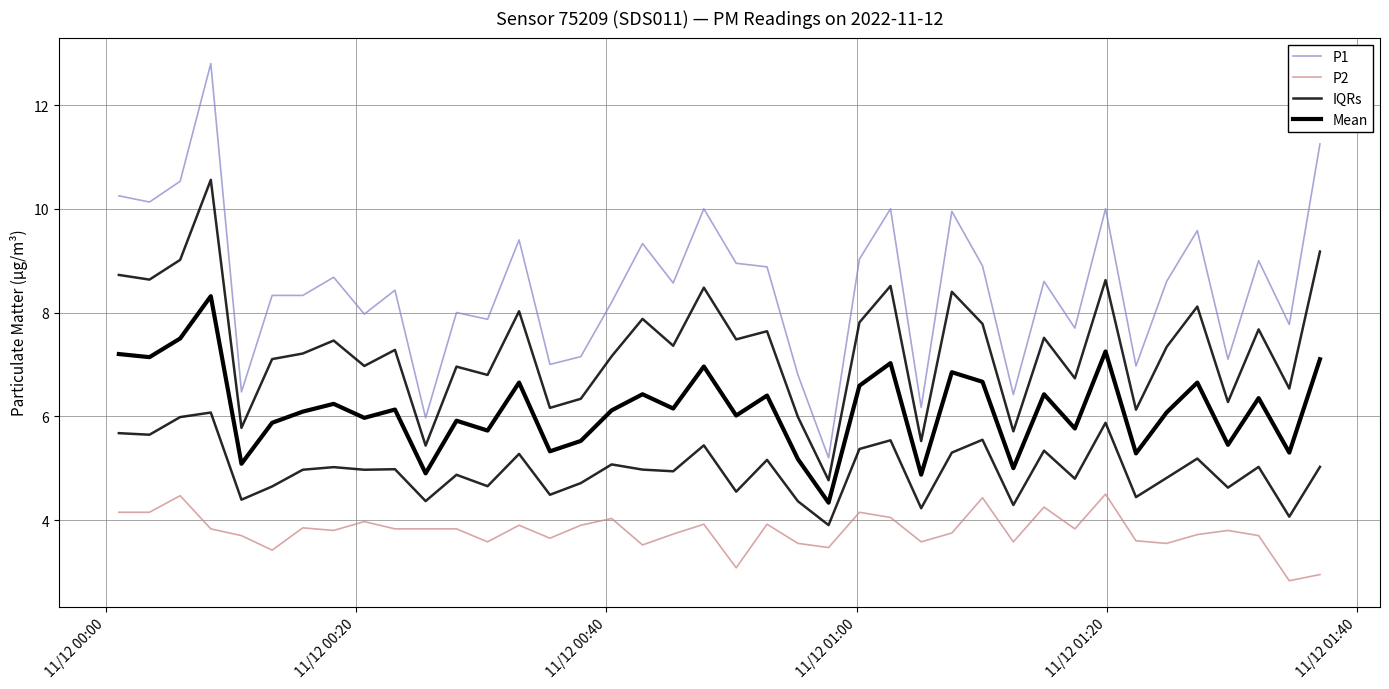

Is the value of P1 at 28 greater than the value of IQRs at 28?

Yes